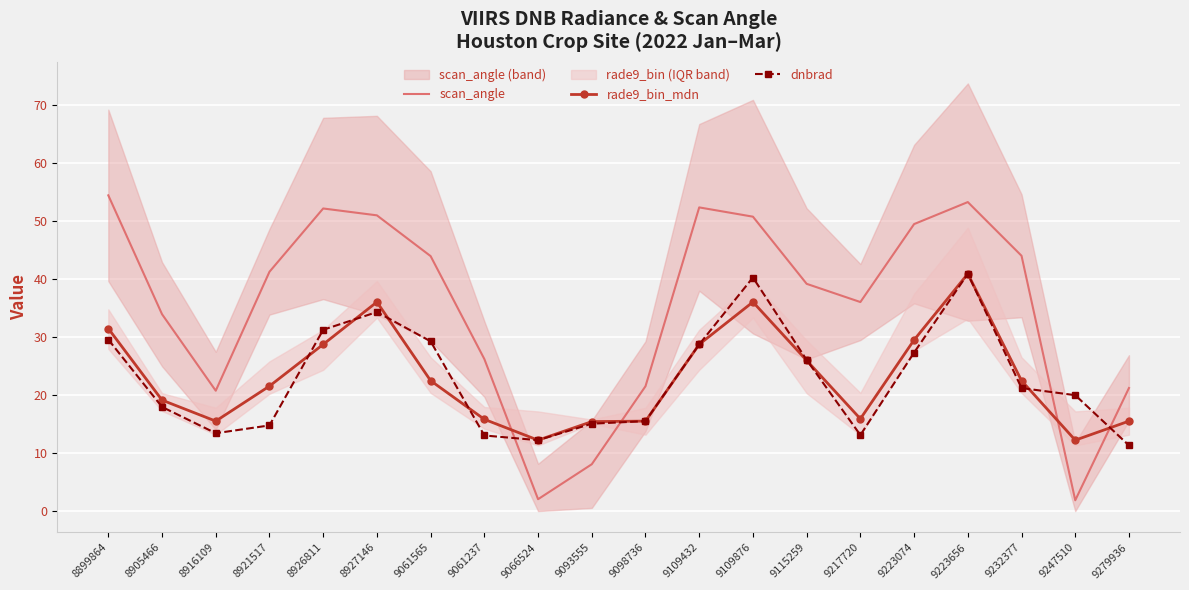

Between 9217720 and 9223074, which is larger?

9223074